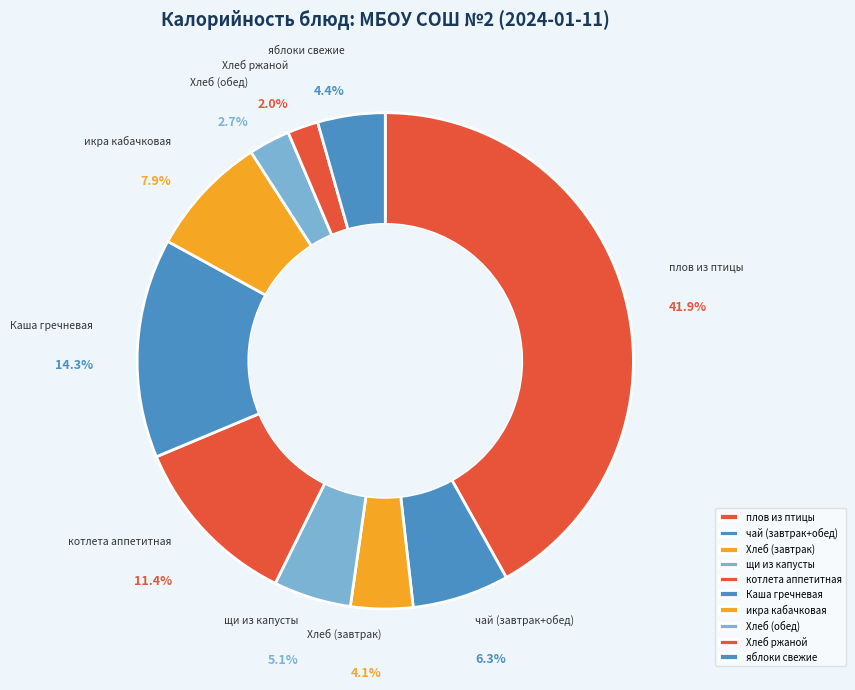

Between щи из капусты and плов из птицы, which is larger?

плов из птицы